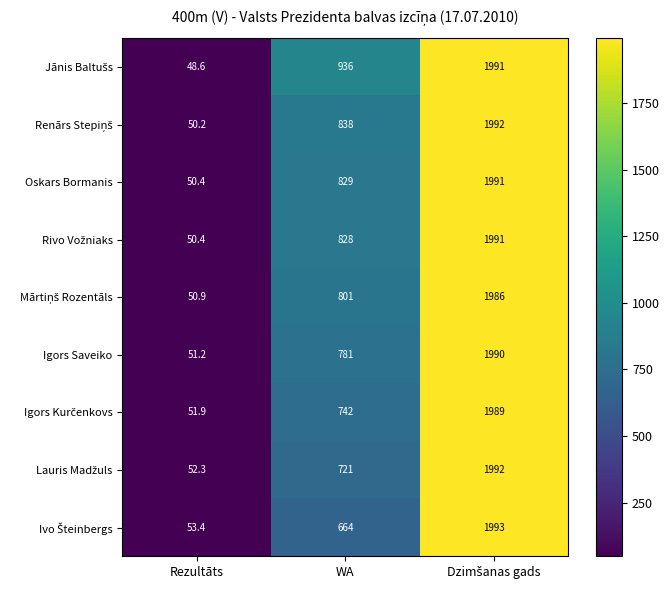

The value of Oskars Bormanis at WA is 829.0. True or false?

True